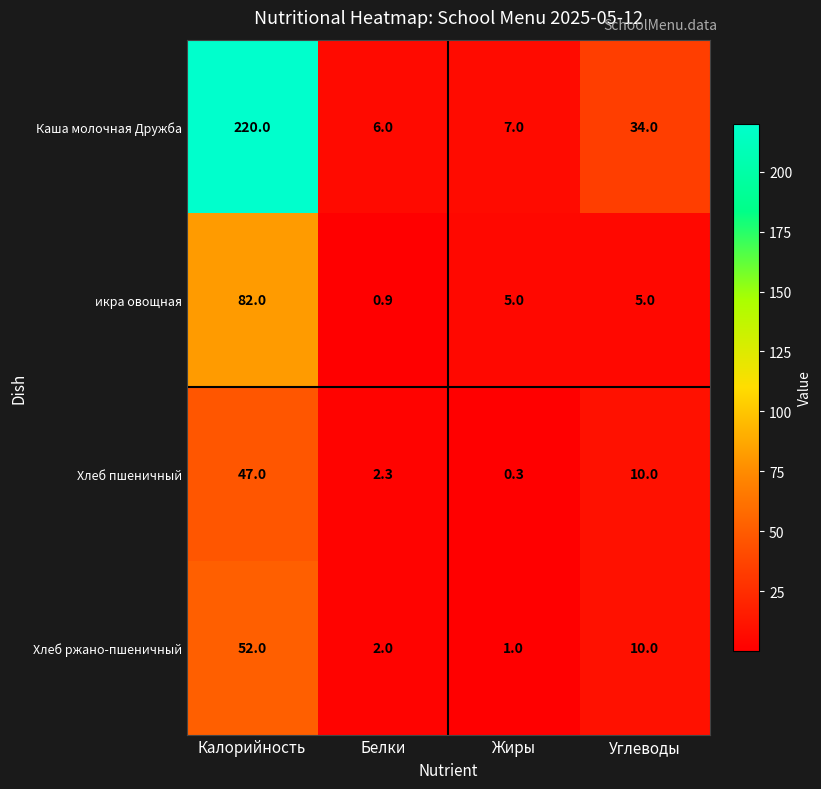

What is the sum of the Каша молочная Дружба values at Жиры and Углеводы?

41.0